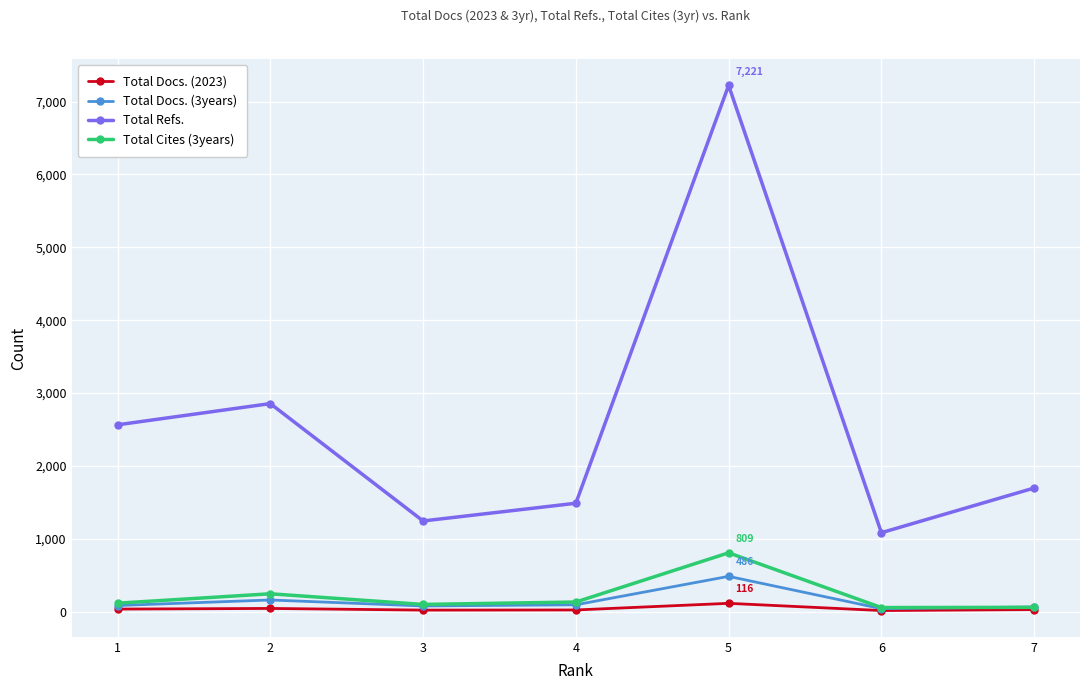

Which series changed the most between 1 and 5?

Total Refs.